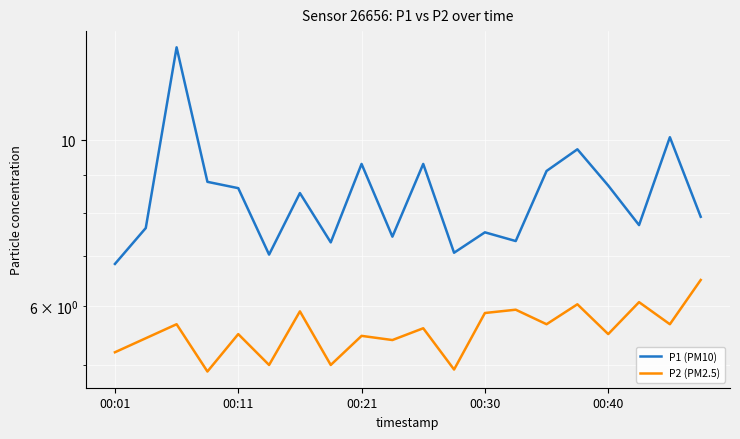

True or false: P1 (PM10) has more than 2 interior local peaks.

True